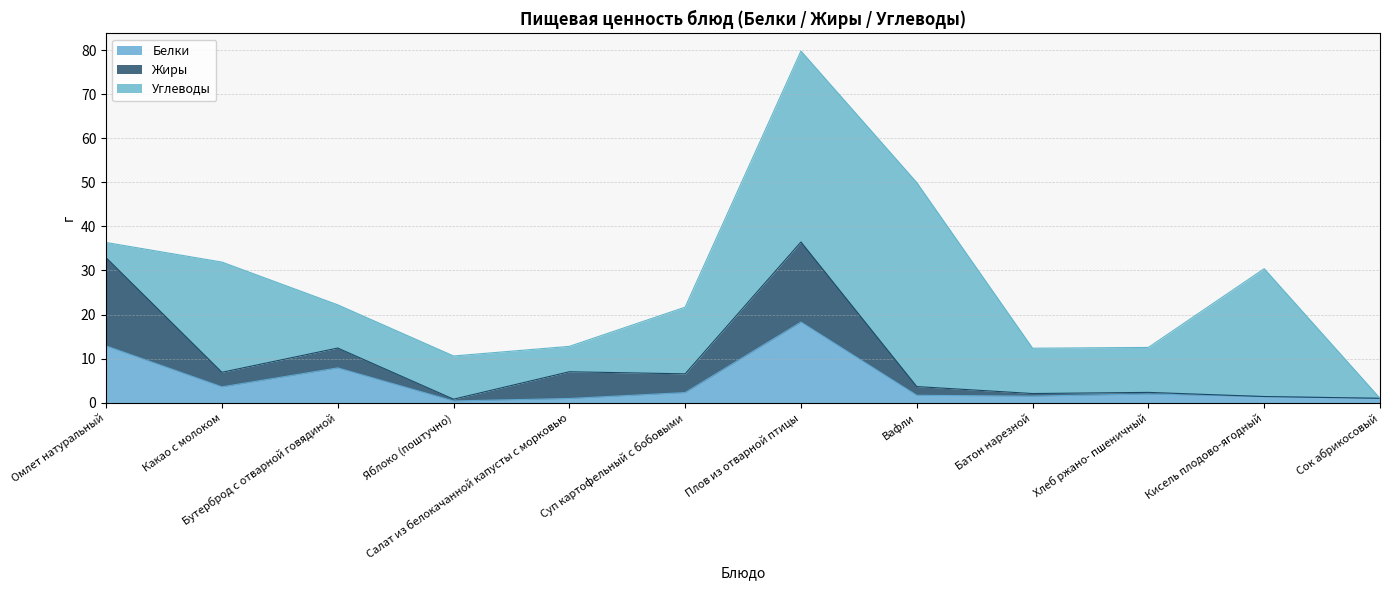

At which category is the sum across all series the highest?

Плов из отварной птицы